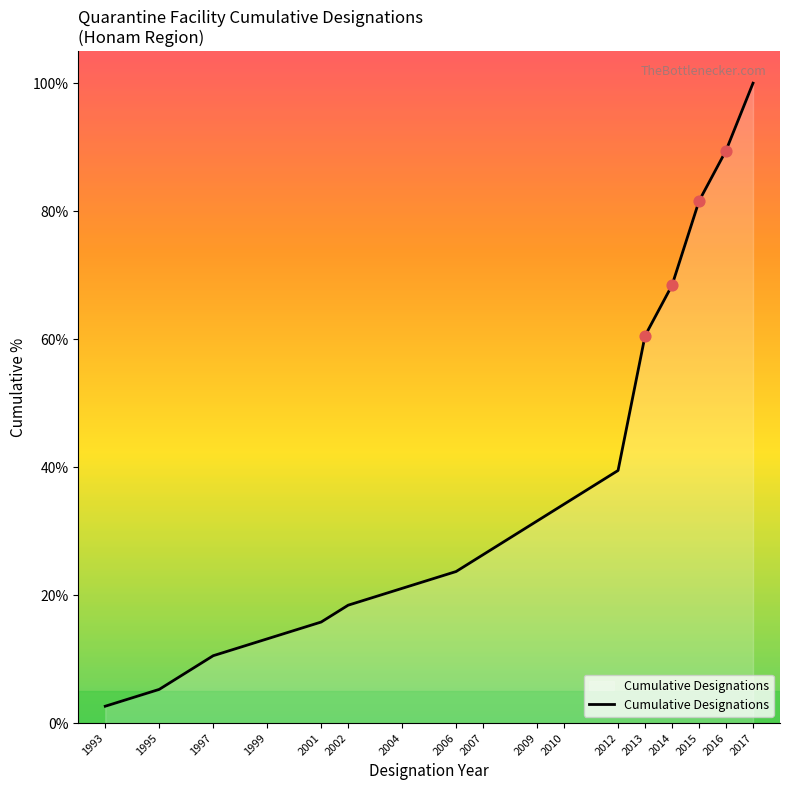

Approximately how many times larger is the value at 2015 compared to 2016?

0.9